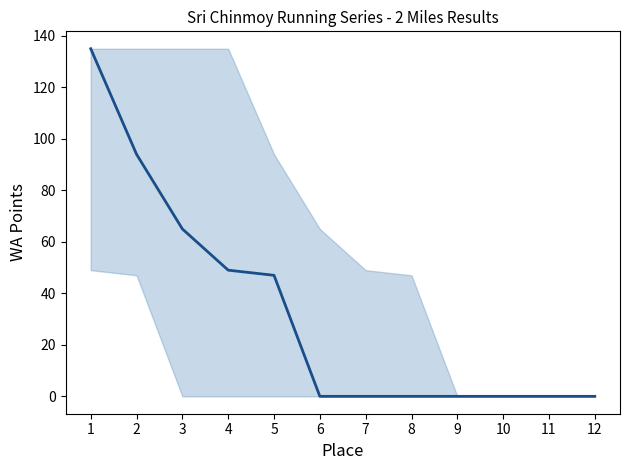

What is the greatest value displayed?

135